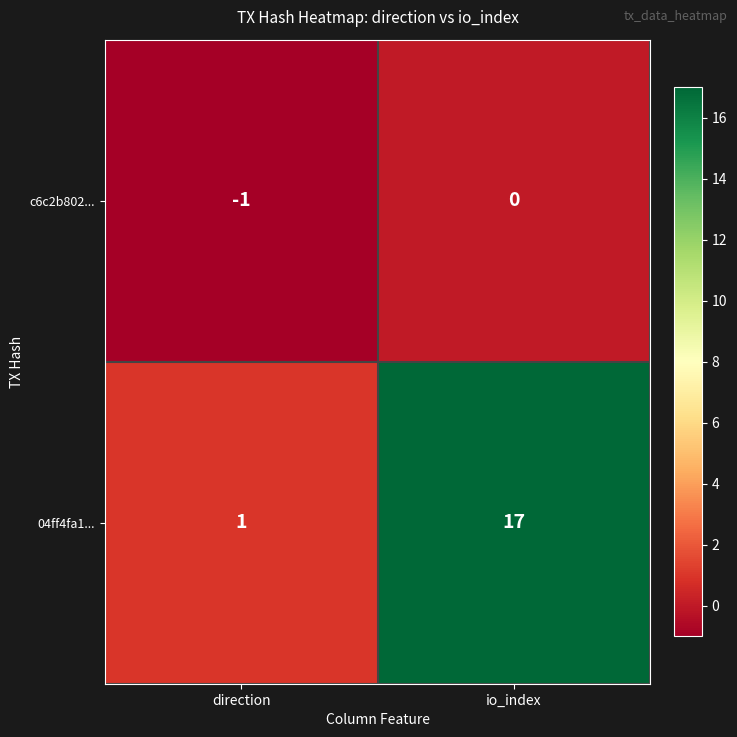

Reading right to left, what are all the values shown in this chart?

c6c2b802...: io_index=0	direction=-1
04ff4fa1...: io_index=17	direction=1